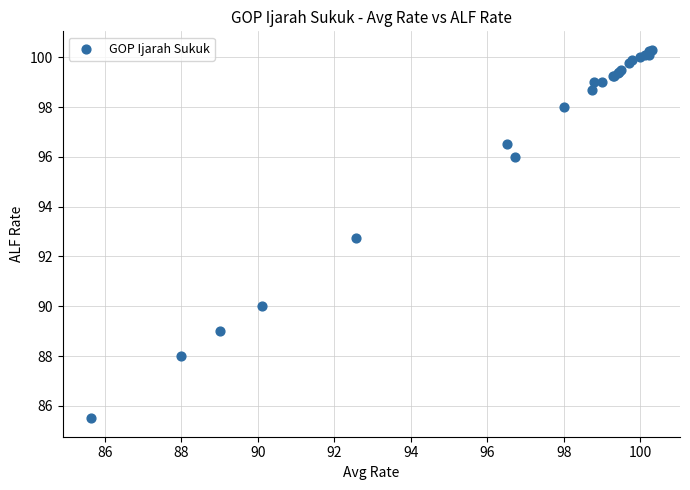

What Y value in the scatter plot is closest to 92?

92.8